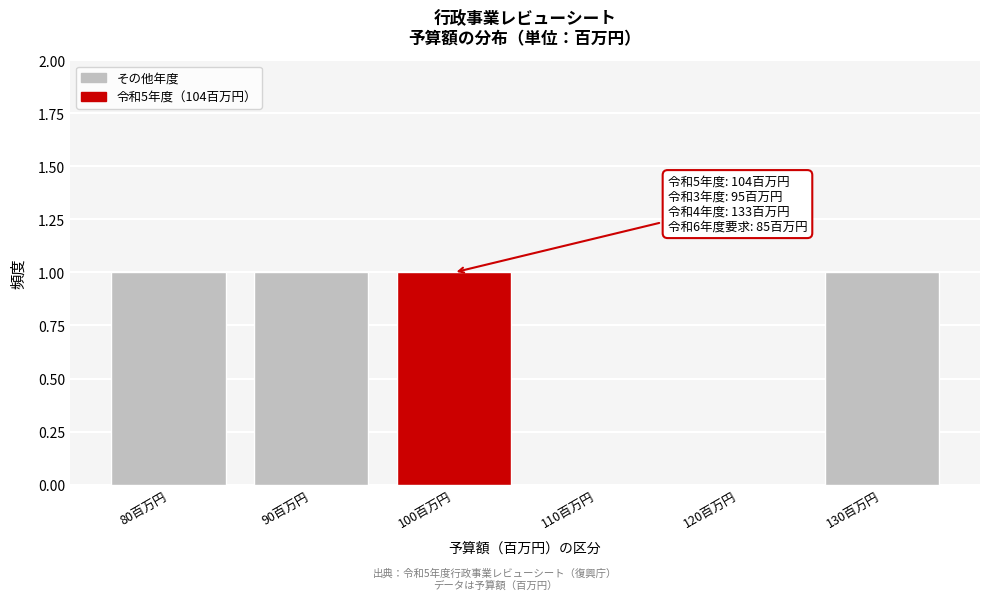

Reading left to right, list all the values displayed in this chart.

80百万円=1	90百万円=1	100百万円=1	110百万円=0	120百万円=0	130百万円=1